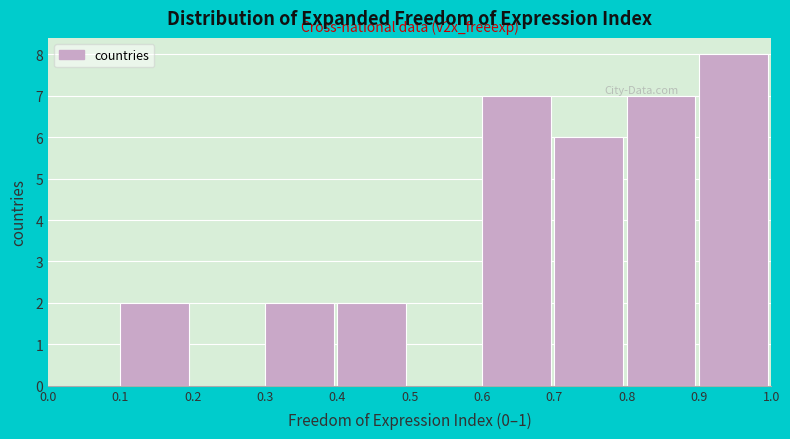

Which range on the x-axis has the tallest bar?

0.9 to 1.0